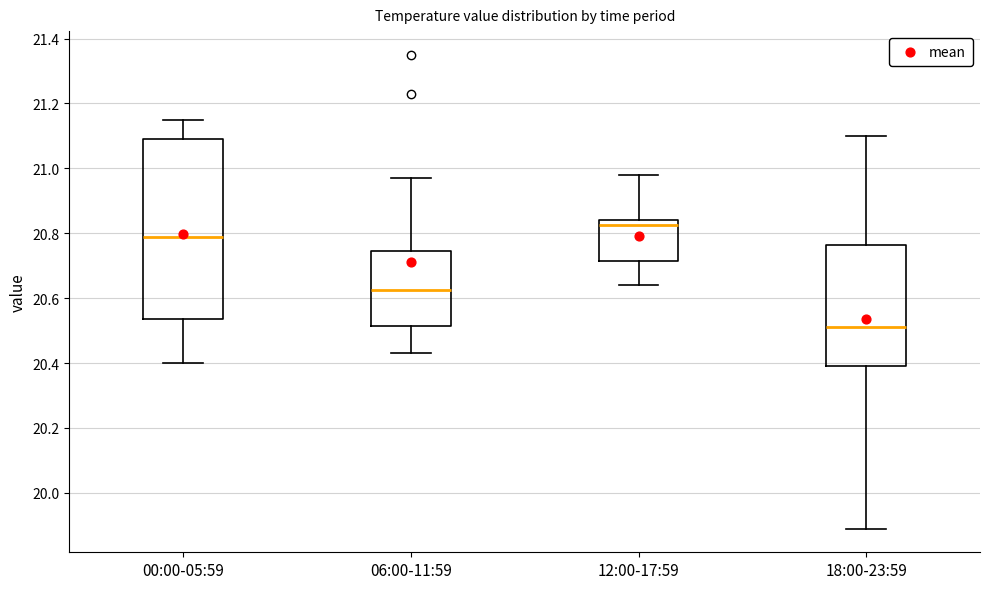

Which box's median line is the highest?

12:00-17:59